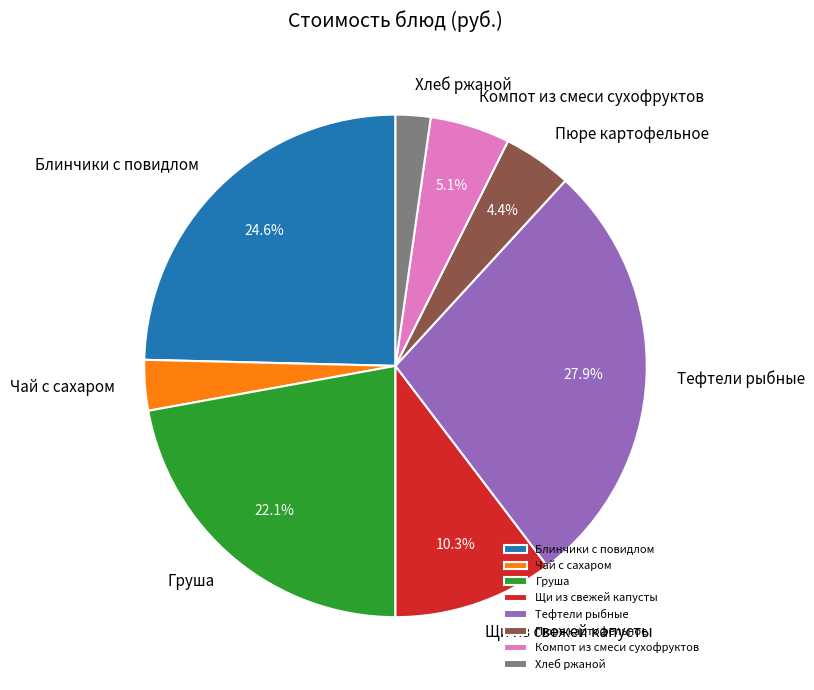

To the nearest percent, what is the difference between the Хлеб ржаной and Блинчики с повидлом slice percentages?

22%